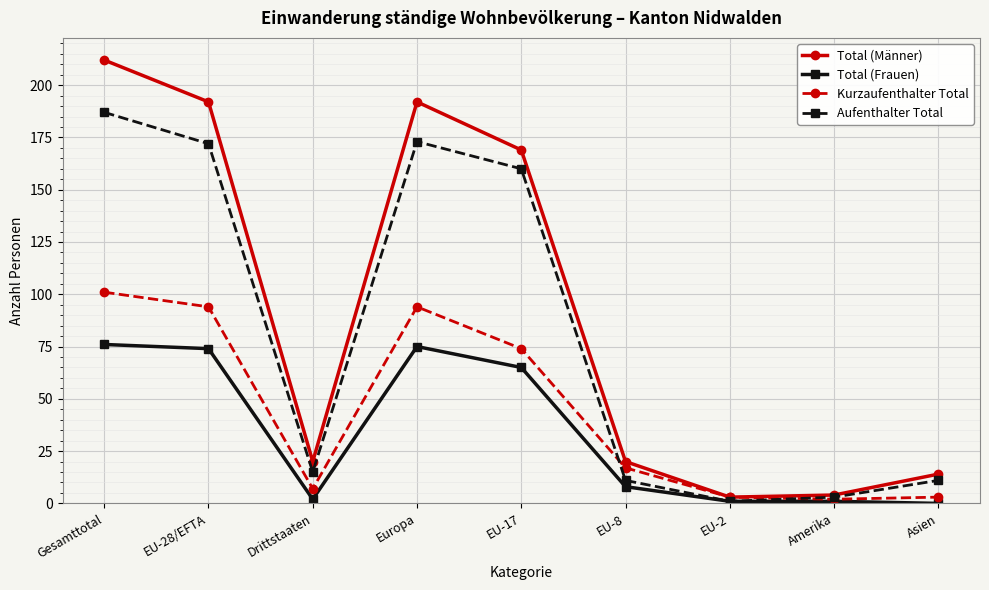

What position from the left is EU-28/EFTA?

2